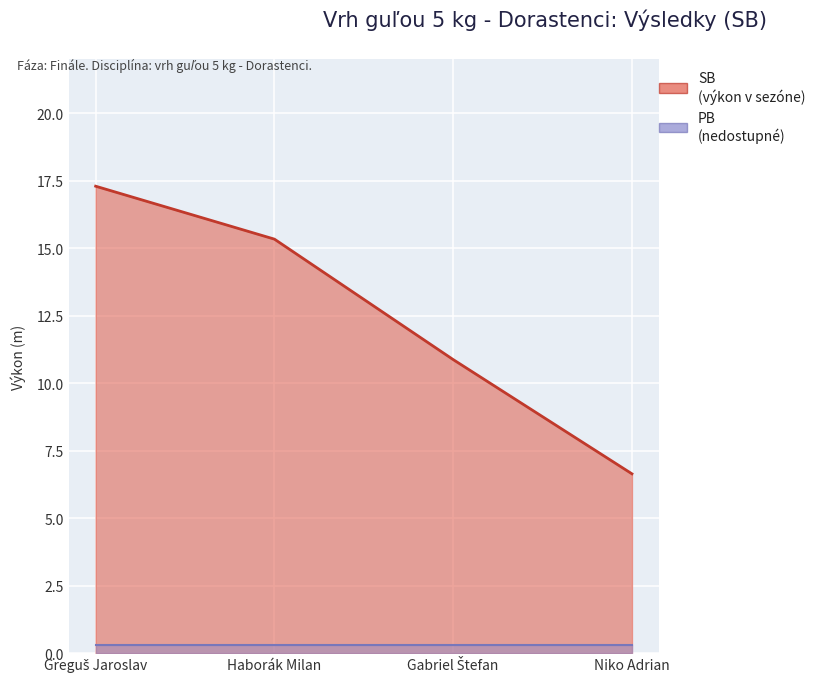

Reading right to left, transcribe all the data shown in this chart.

6.6	10.9	15.3	17.3